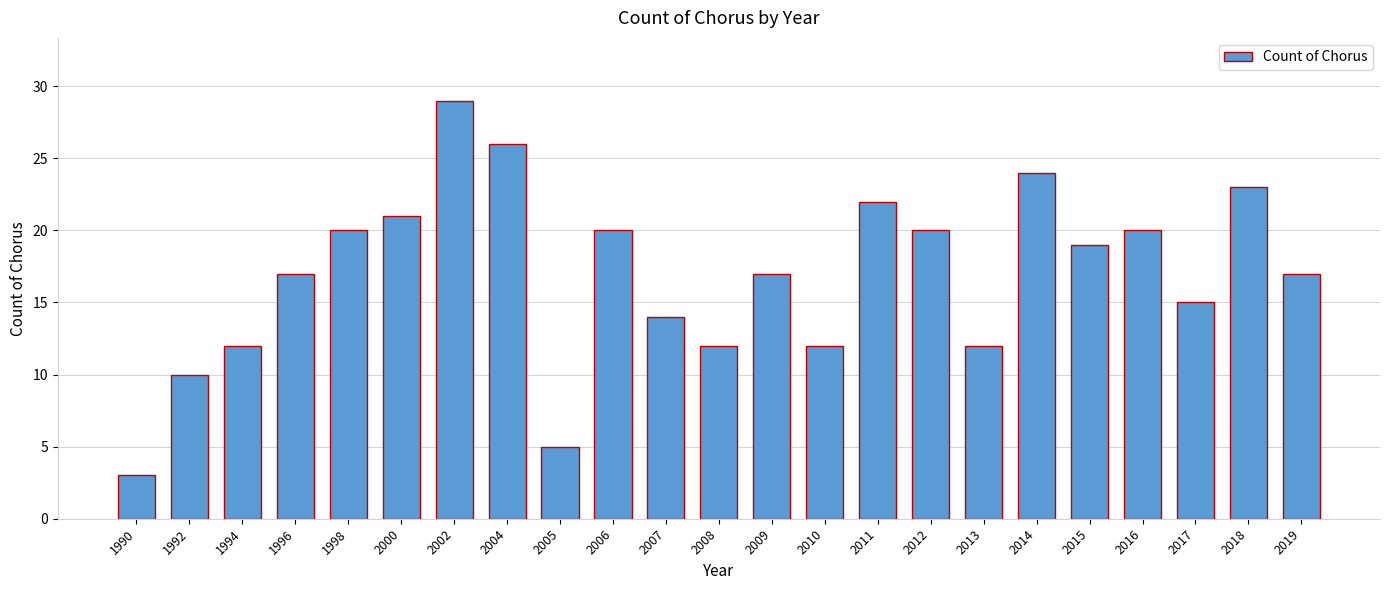

Reading left to right, extract all data points from this chart.

1990=3	1992=10	1994=12	1996=17	1998=20	2000=21	2002=29	2004=26	2005=5	2006=20	2007=14	2008=12	2009=17	2010=12	2011=22	2012=20	2013=12	2014=24	2015=19	2016=20	2017=15	2018=23	2019=17